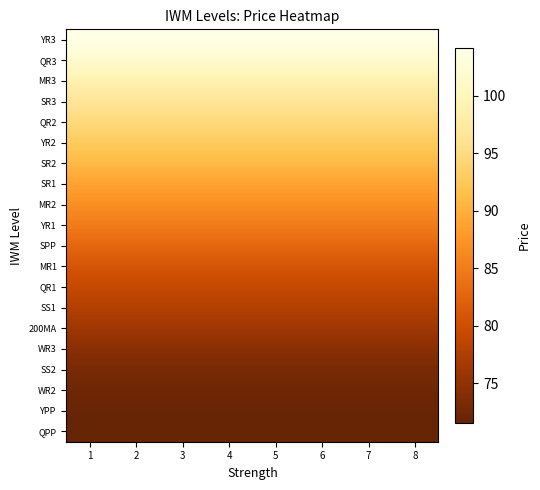

Which has a higher value, 6 or 1?

6